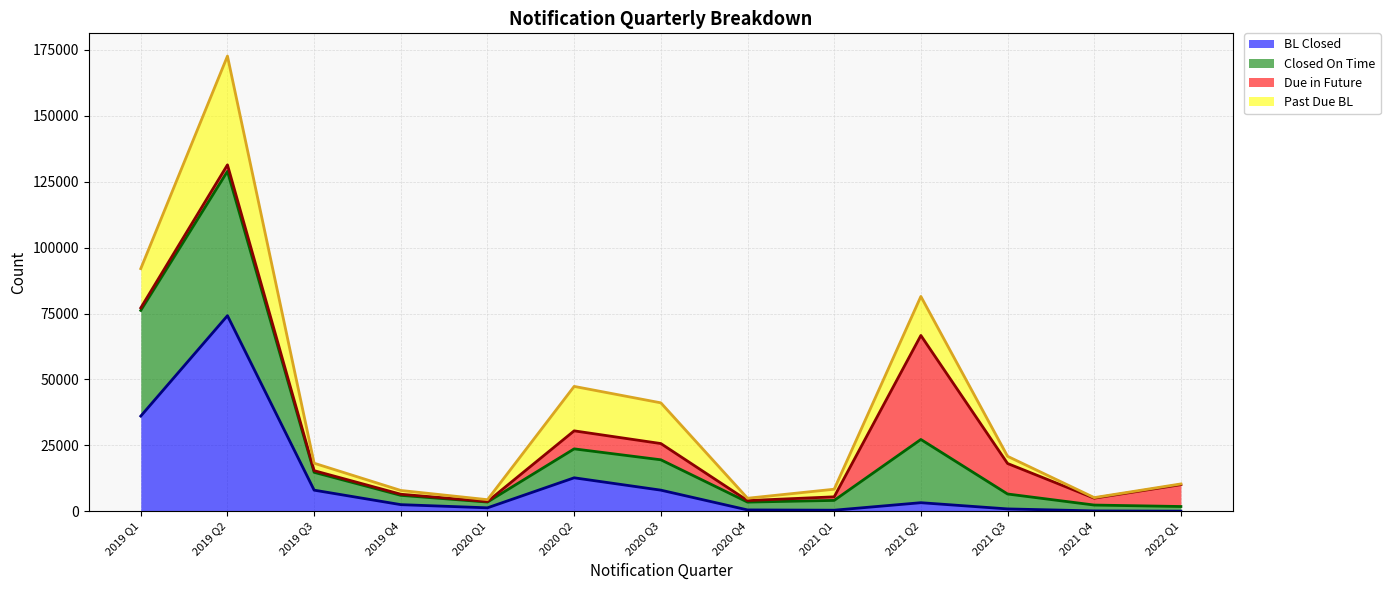

Does the chart have visible grid lines?

Yes